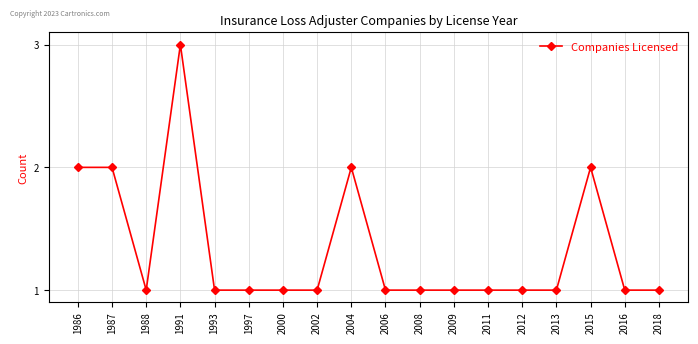

What is the maximum value shown in the chart?

3